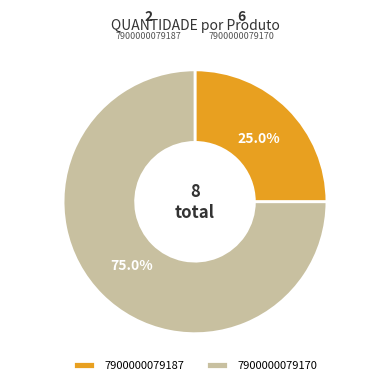

Does 7900000079170 account for over 50% of the chart?

Yes